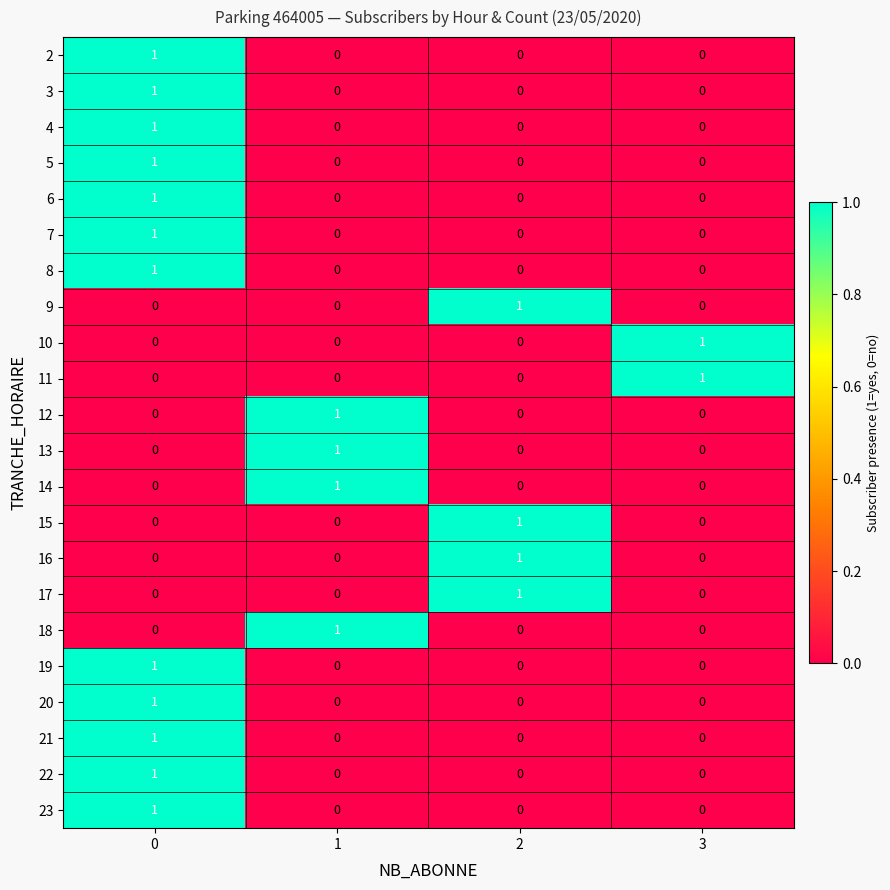

The value of 23 at 2 is 1. True or false?

False